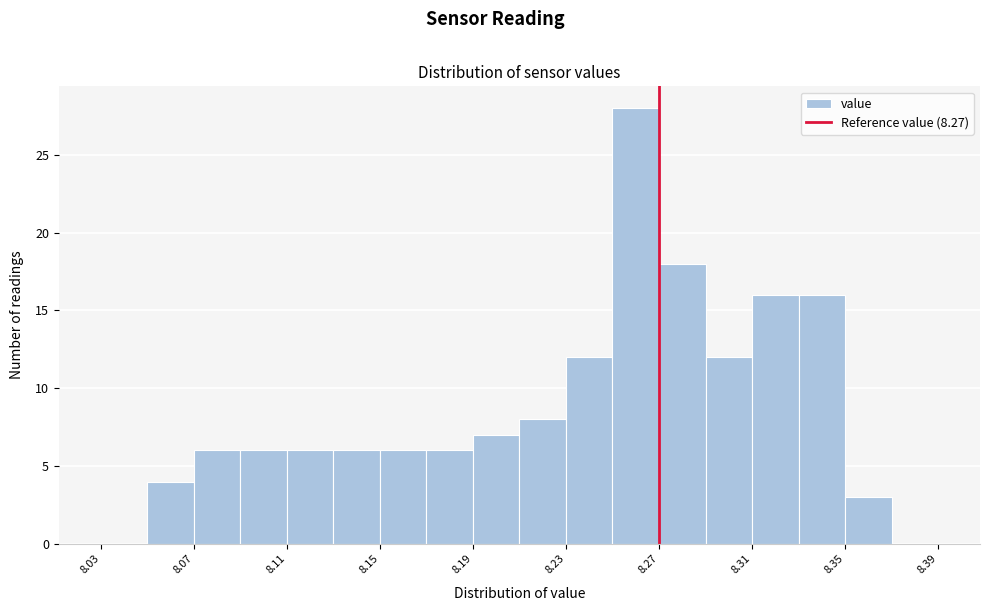

Reading left to right, list every bar in this chart as the range it spans on the x-axis followed by its height. The values are not printed on the chart, so give them approximately, as read against the axis.

8.03 to 8.05: 0
8.05 to 8.07: 4
8.07 to 8.09: 6
8.09 to 8.11: 6
8.11 to 8.13: 6
8.13 to 8.15: 6
8.15 to 8.17: 6
8.17 to 8.19: 6
8.19 to 8.21: 7
8.21 to 8.23: 8
8.23 to 8.25: 12
8.25 to 8.27: 28
8.27 to 8.29: 18
8.29 to 8.31: 12
8.31 to 8.33: 16
8.33 to 8.35: 16
8.35 to 8.37: 3
8.37 to 8.39: 0